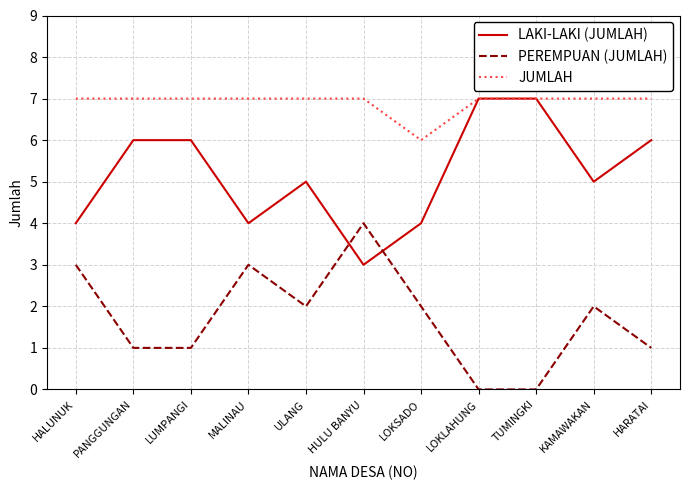

What is the approximate value of LAKI-LAKI (JUMLAH) at KAMAWAKAN?

5